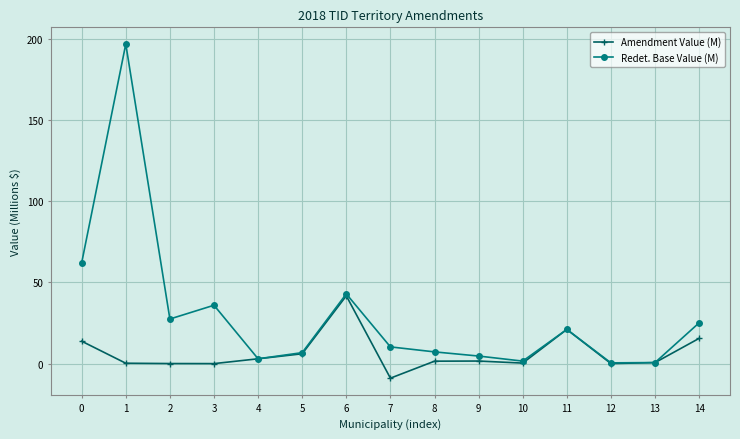

Which category has the lowest value across all series?

7